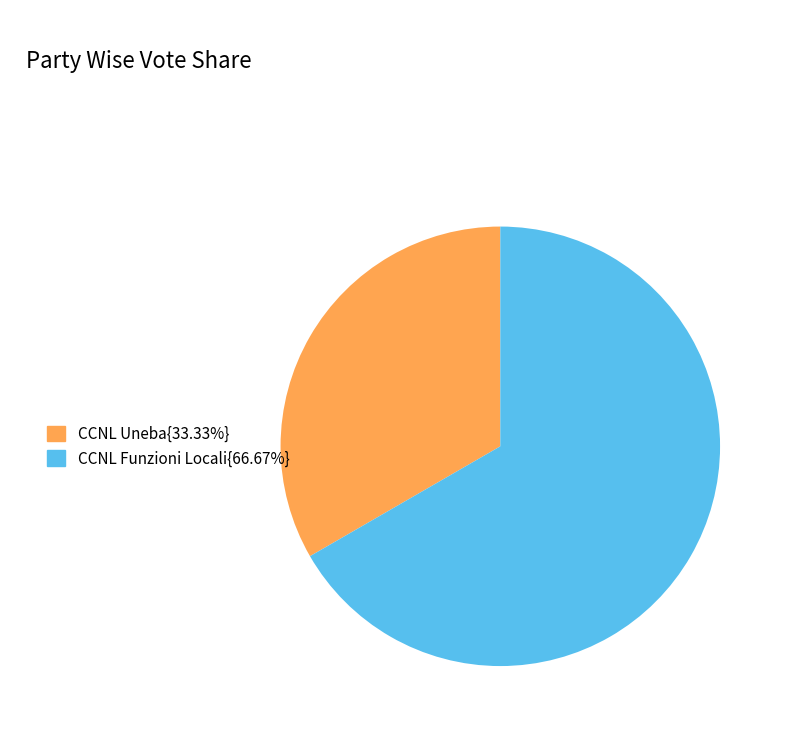

Is there any slice that represents more than half of the pie?

Yes